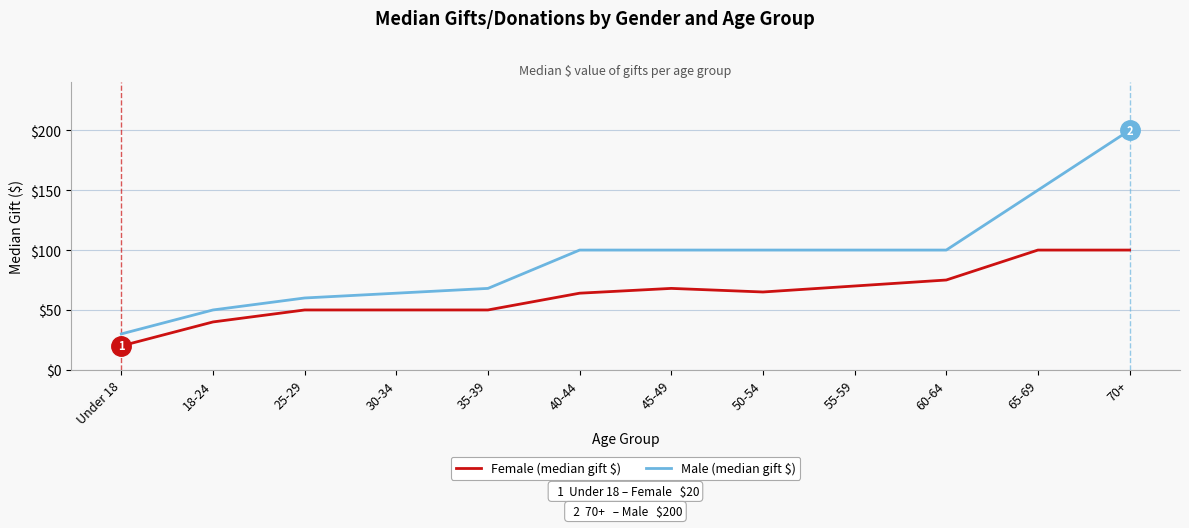

What is the total value across all series at 35-39?

118